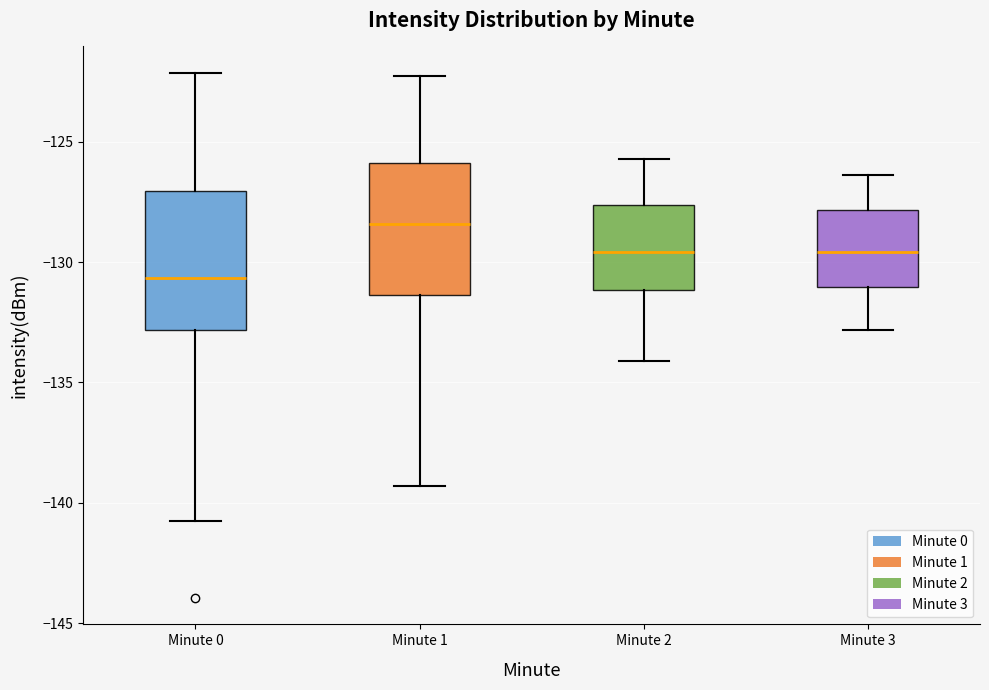

Where is the upper edge of the box for Minute 3 on the y-axis? The values are not printed on the chart, so give them approximately, as read against the axis.

-128.0